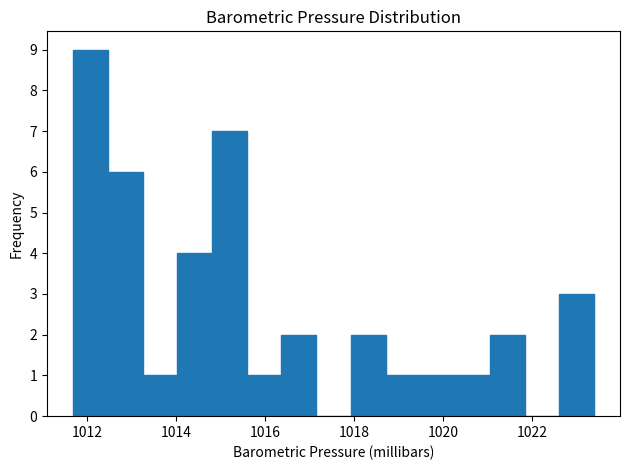

Read against the x-axis, roughly where is the centre of the tallest bar?

1012.0